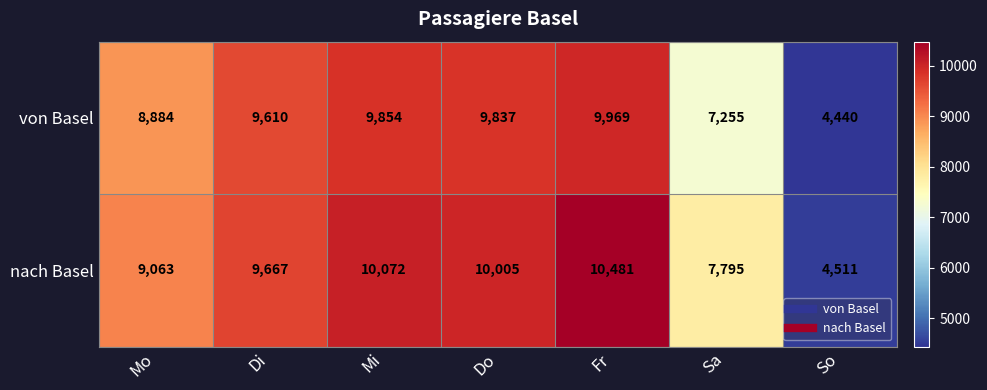

How many data points in nach Basel are less than 9667?

3